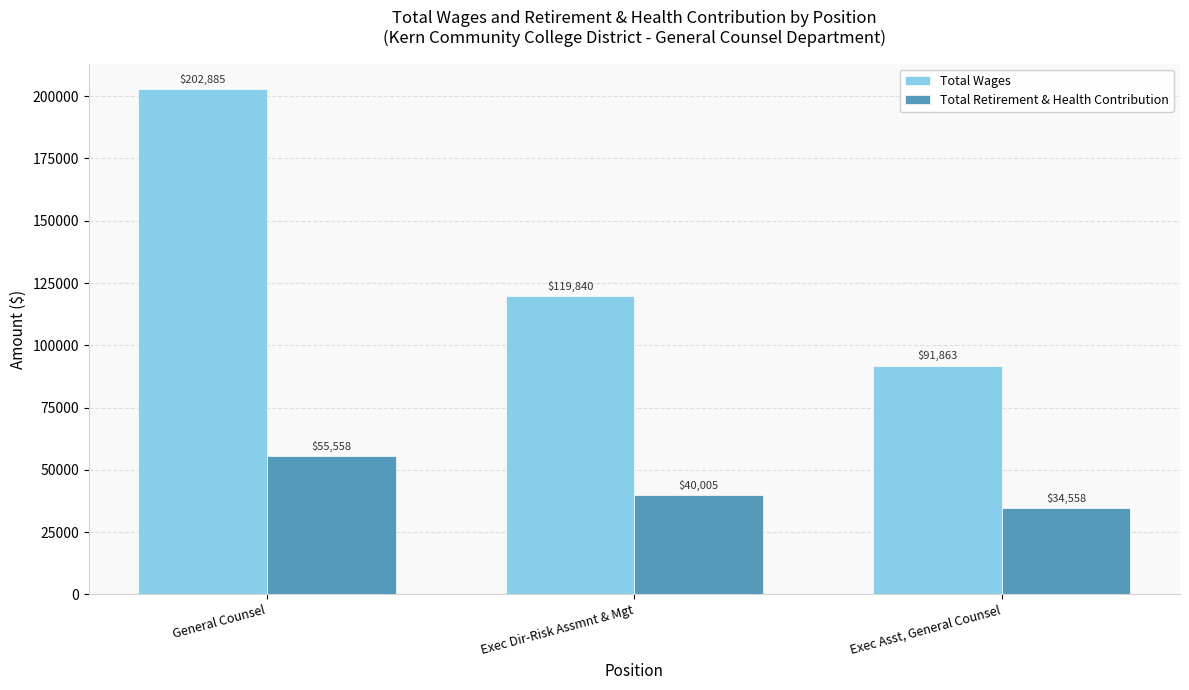

What position from the right is Exec Asst, General Counsel?

1